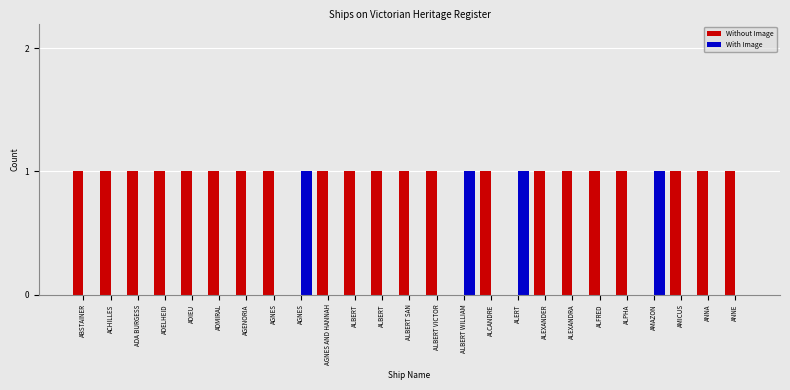

Are the bars horizontal?

No